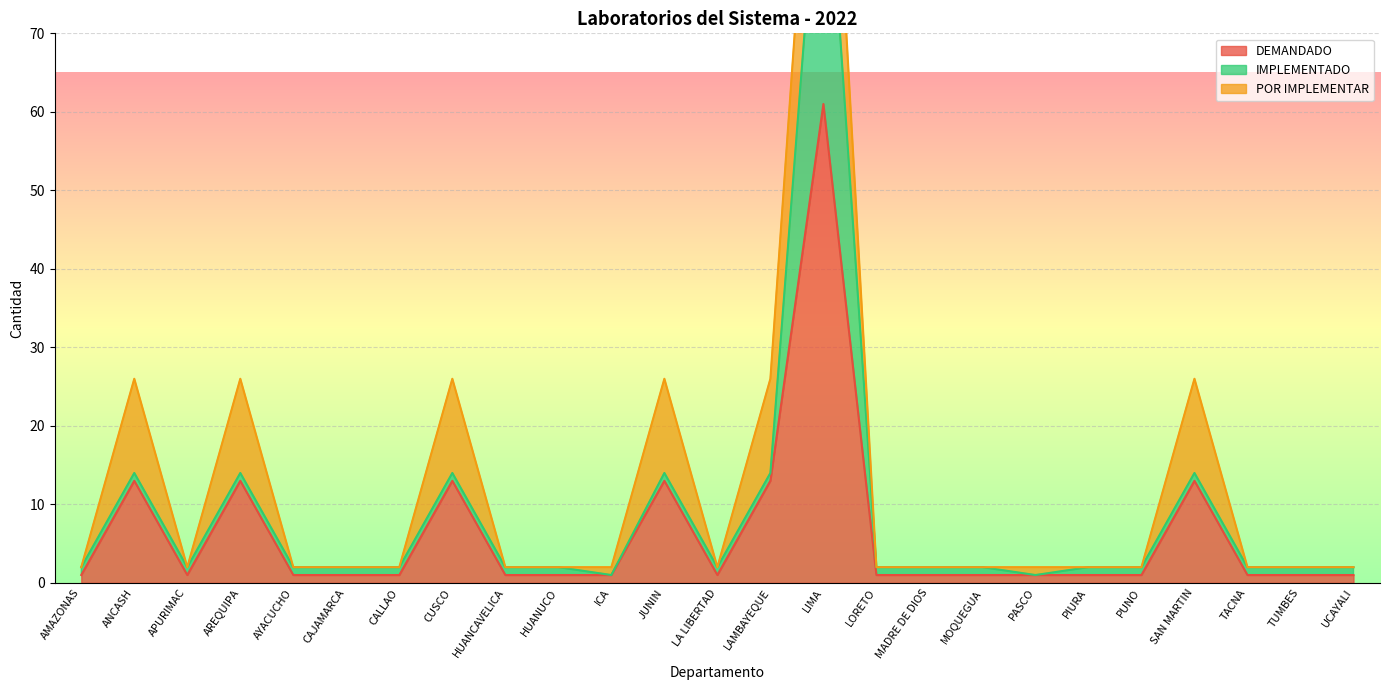

At which label does DEMANDADO reach its peak?

LIMA